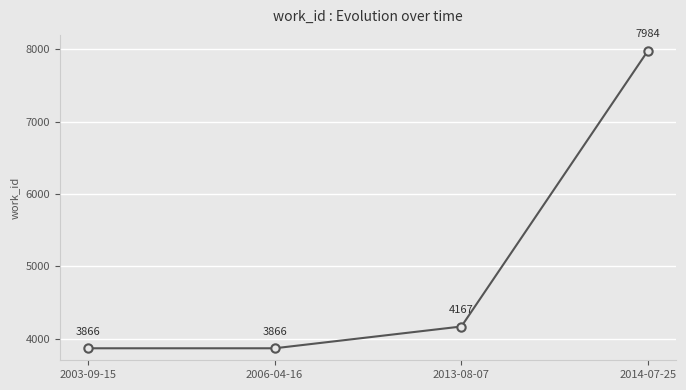

How many lines are shown in the chart?

1